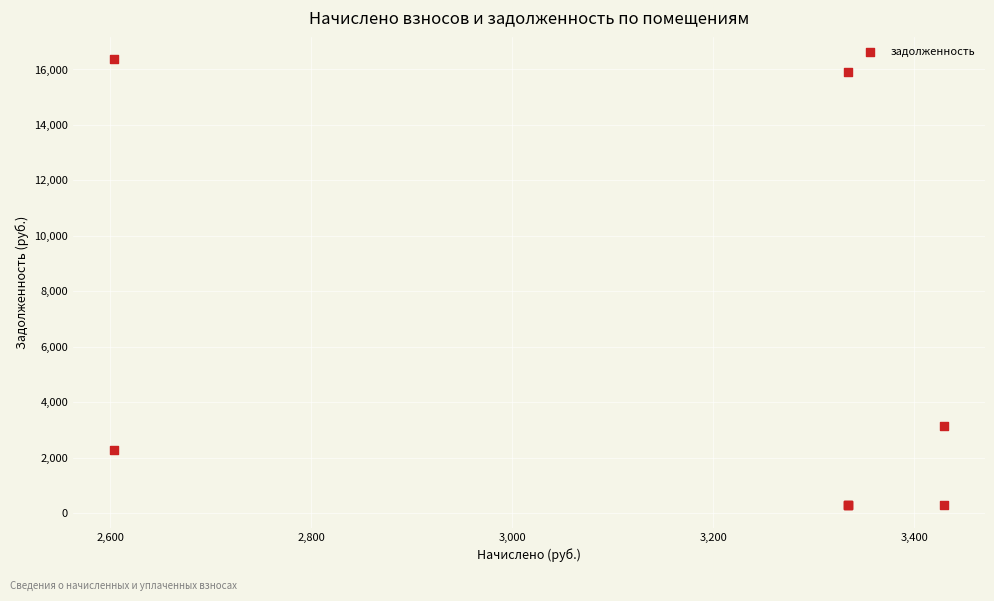

What Y value in the scatter plot is closest to 8324?

3140.7